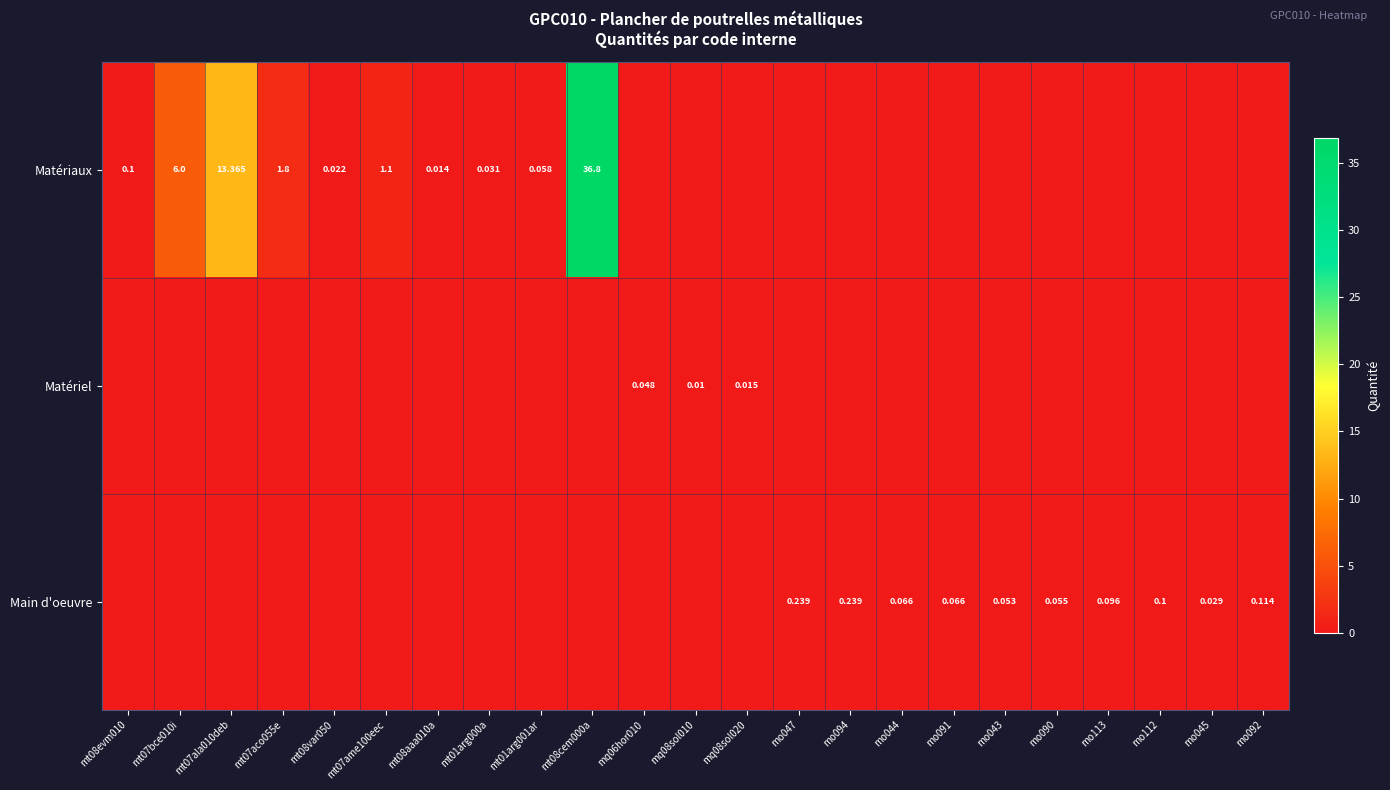

At which label is Matériel closest to 0?

mt08evm010